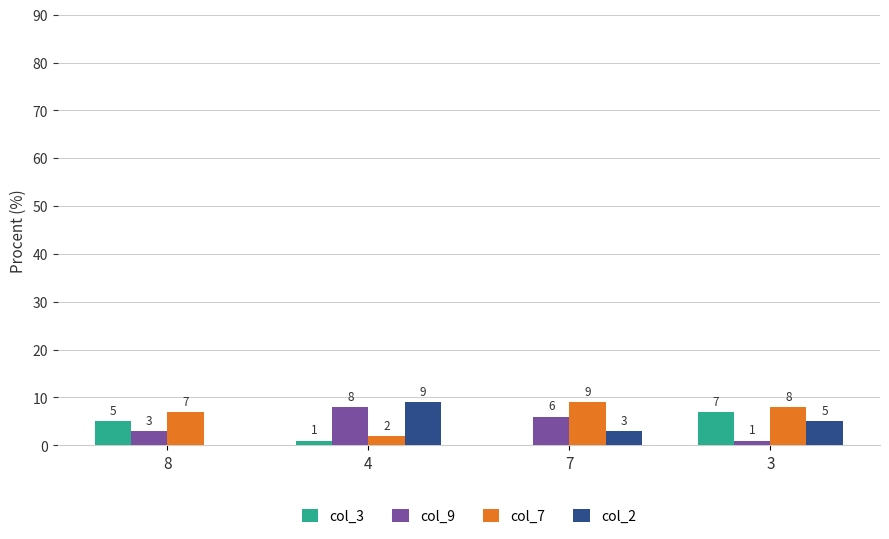

At which label is col_7 closest to 5?

8